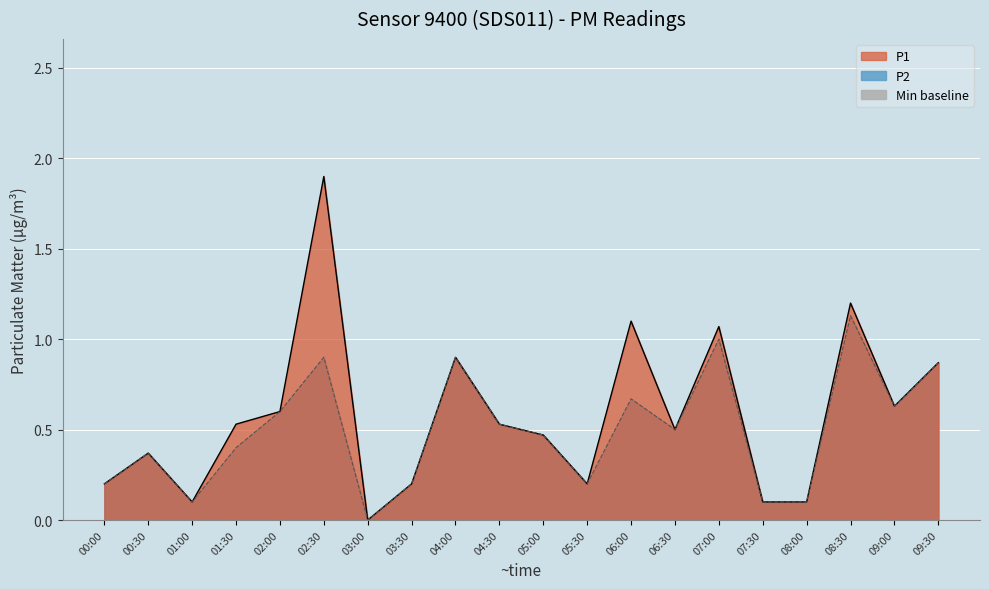

At which label is P2 line closest to 0?

03:00